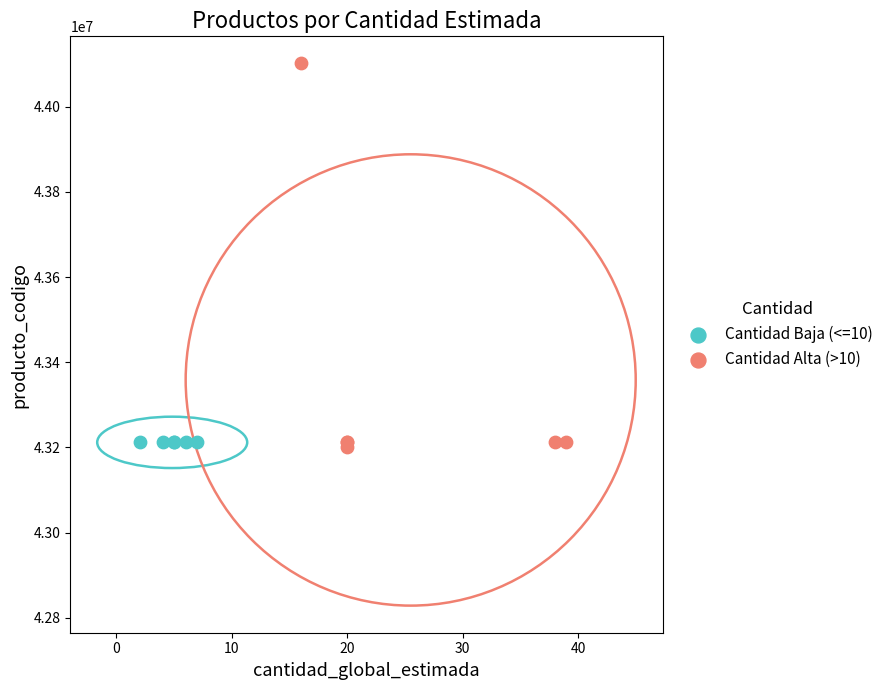

Which series contains the highest Y value?

Cantidad Alta (>10)